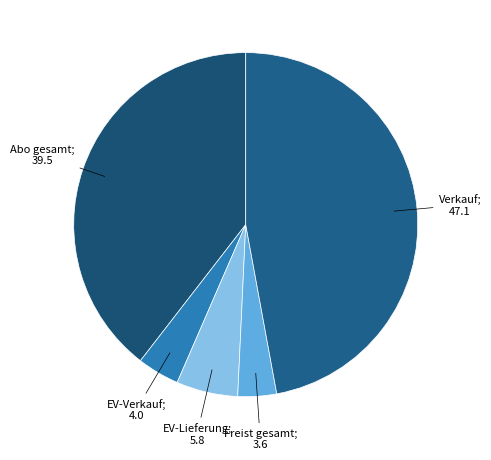

How many segments does this pie chart have?

5